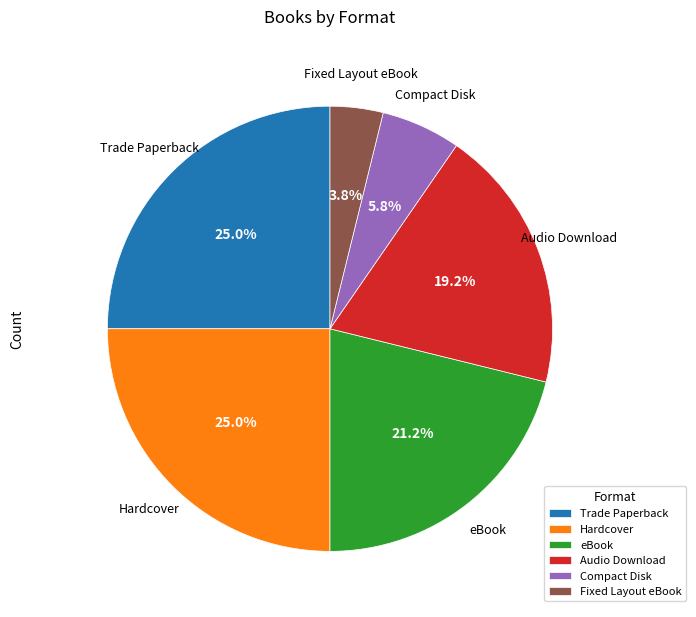

Between Audio Download and Hardcover, which is larger?

Hardcover